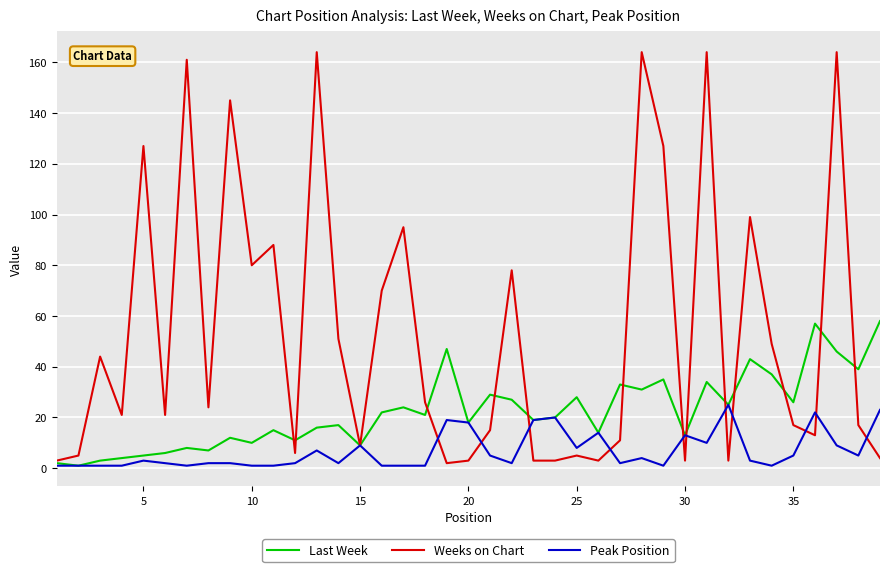

What is the average value of the Weeks on Chart series?

54